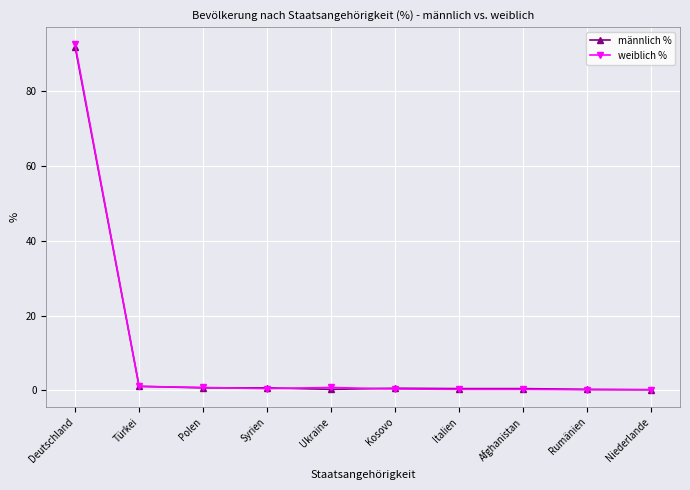

Which label corresponds to the largest value in the chart?

Deutschland